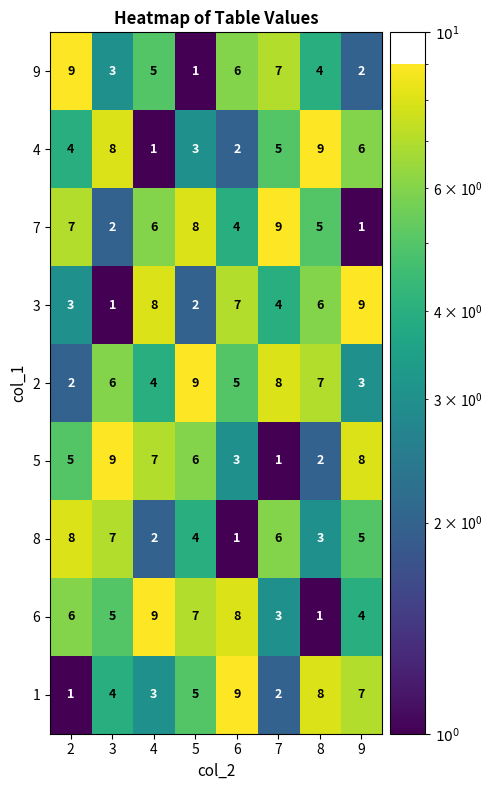

Is the value of 3 at 2 greater than the value of 1 at 7?

Yes